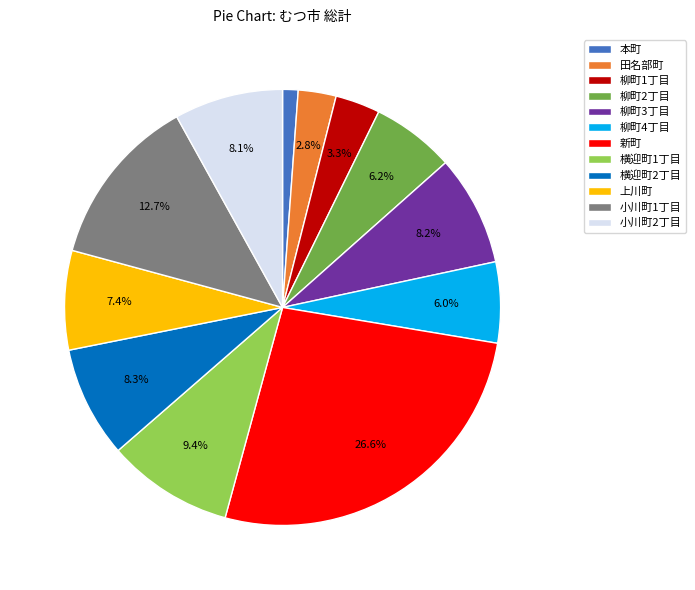

How many segments does this pie chart have?

12